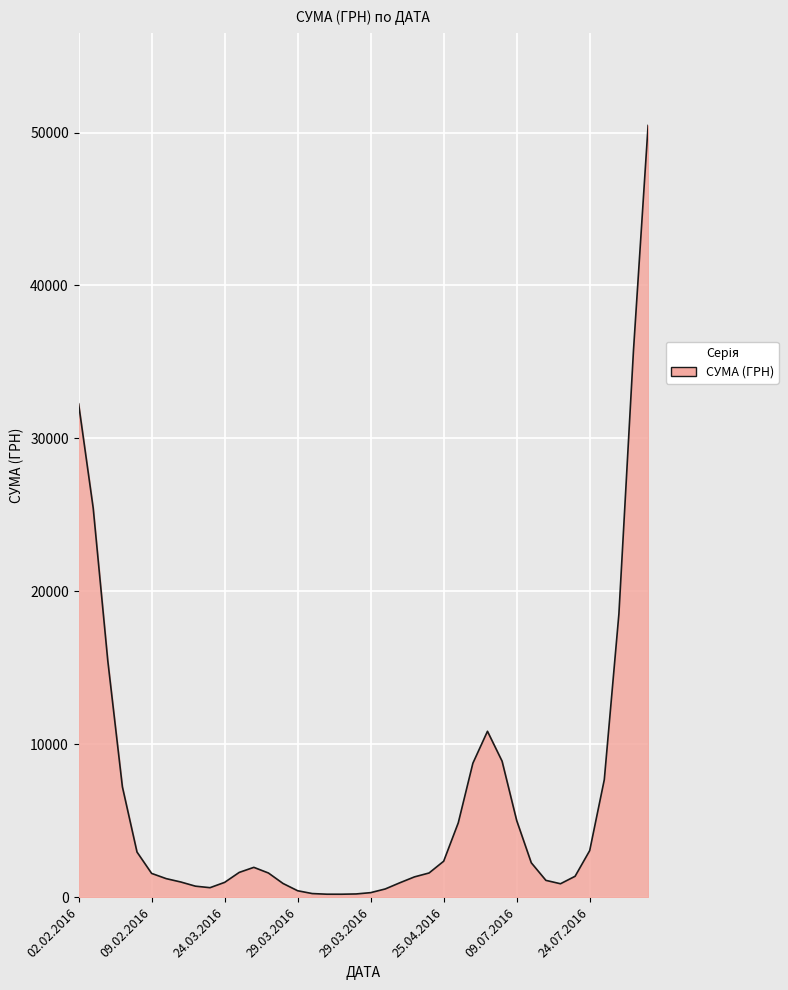

What is the difference between the second highest and second lowest values?

35576.9